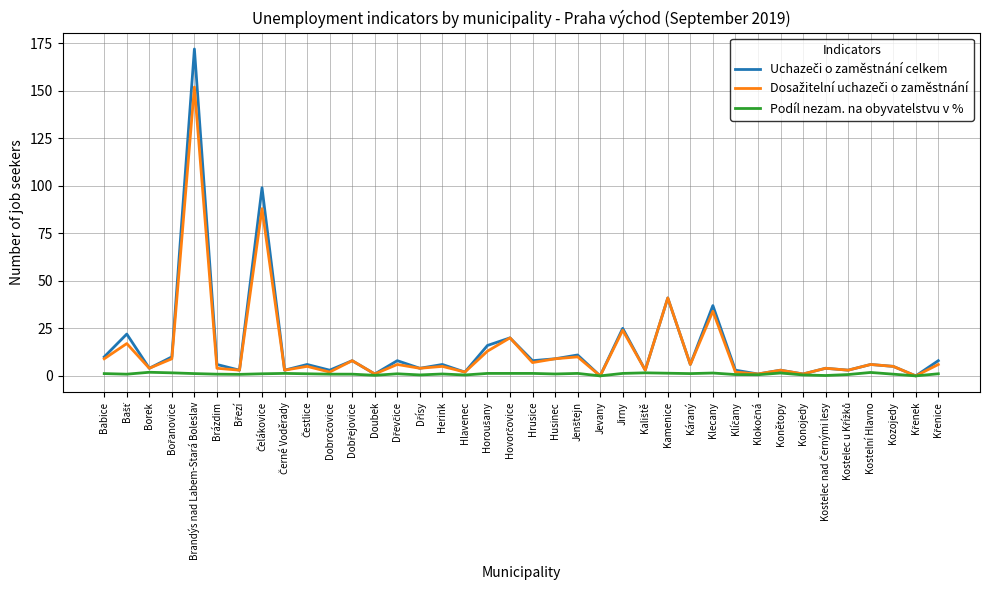

True or false: Podíl nezam. na obyvatelstvu v % has more than 2 points higher than both neighbors.

True